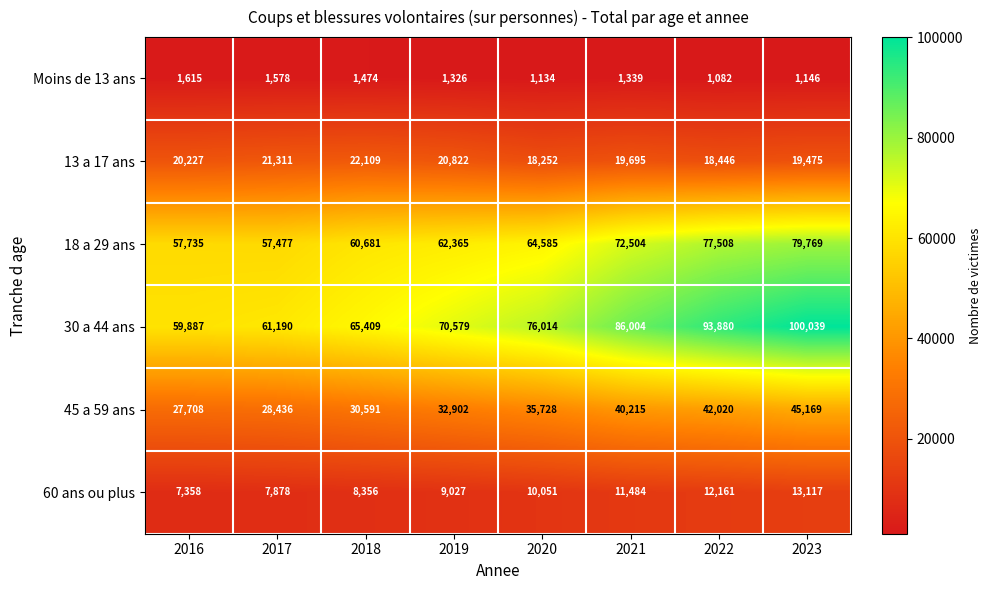

What is the average value of the 60 ans ou plus series?

9929